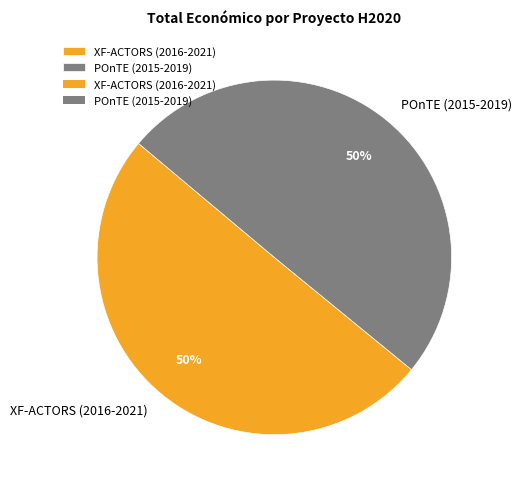

To the nearest percent, what is the average slice percentage?

50%